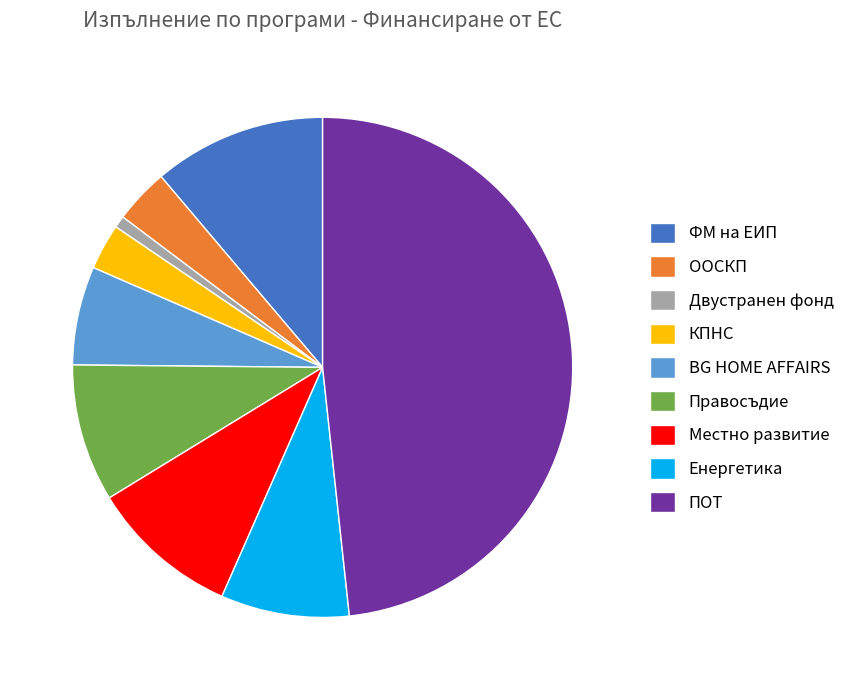

The Енергетика slice represents 16% of the pie. True or false?

False